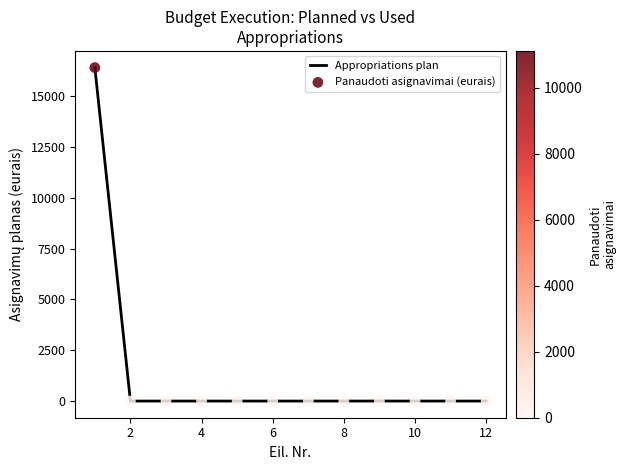

What is the maximum value shown in the chart?

16400